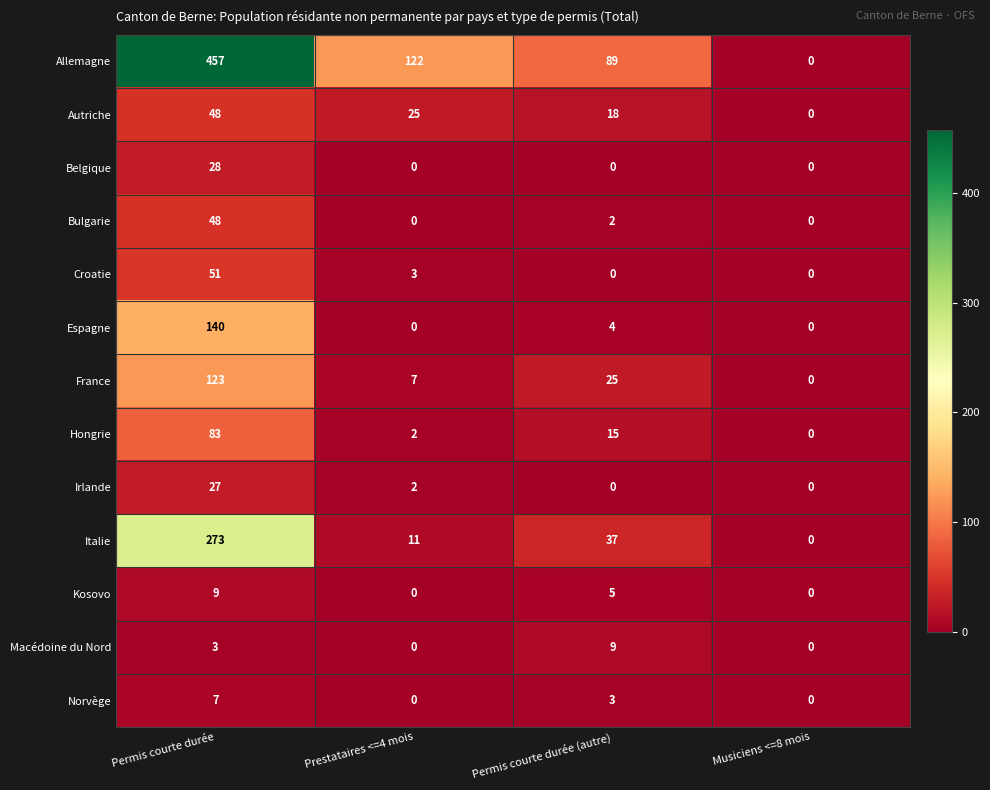

What is the sum of the Autriche values at Permis courte durée and Prestataires <=4 mois?

73